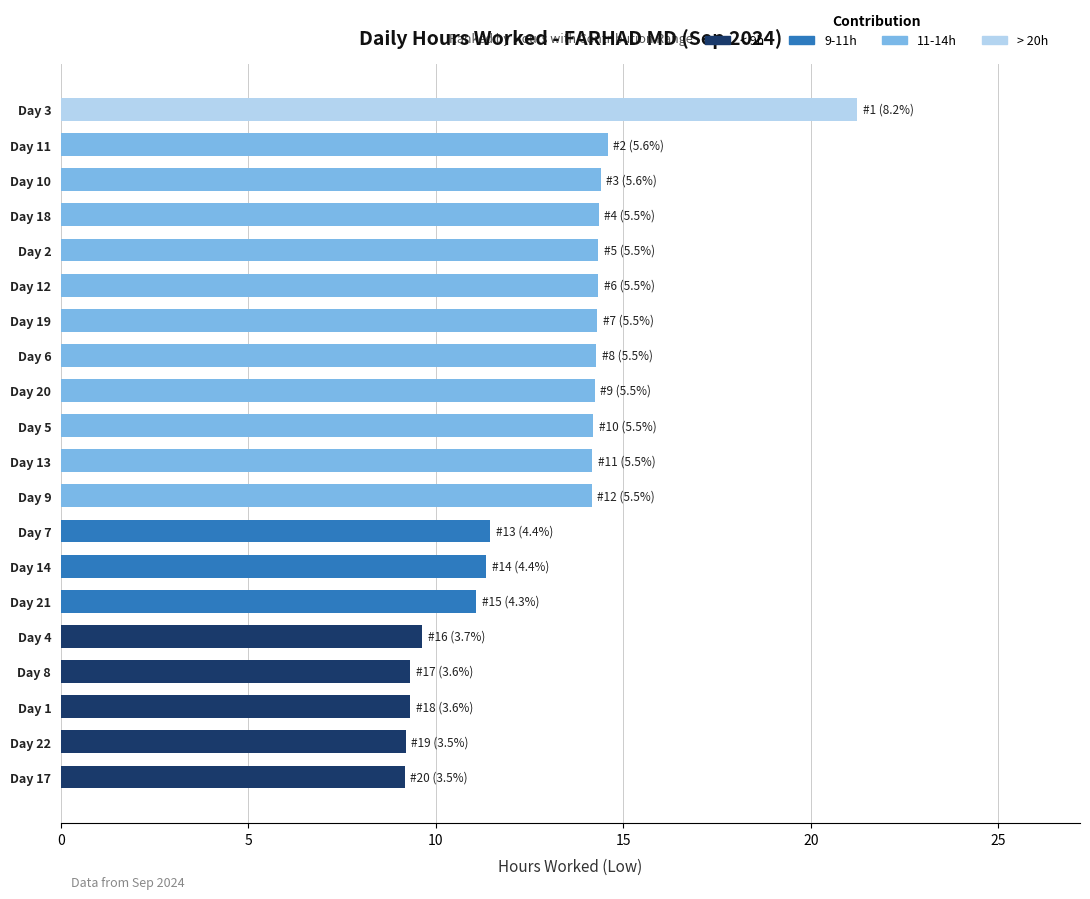

The chart shows a value of 8.1 at Day 19. True or false?

False